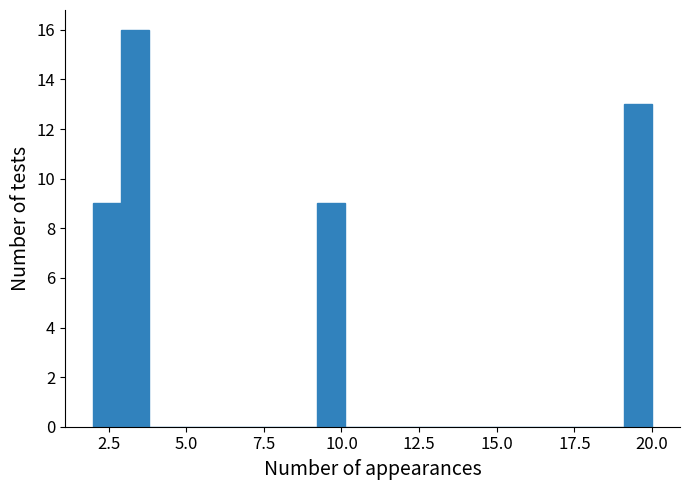

Read against the x-axis, roughly where is the centre of the tallest bar?

3.5